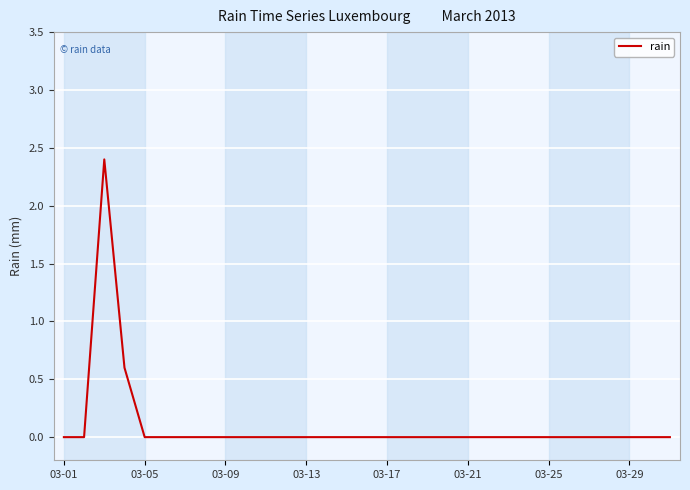

What is the difference between the maximum and minimum values?

2.4